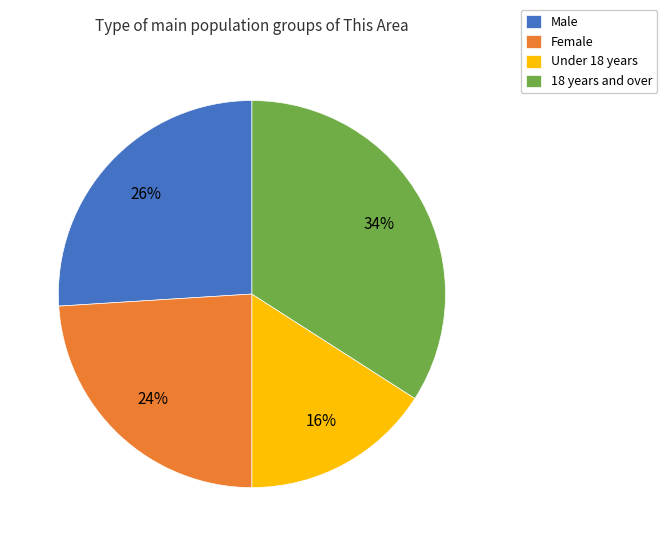

Count the number of slices in the pie.

4